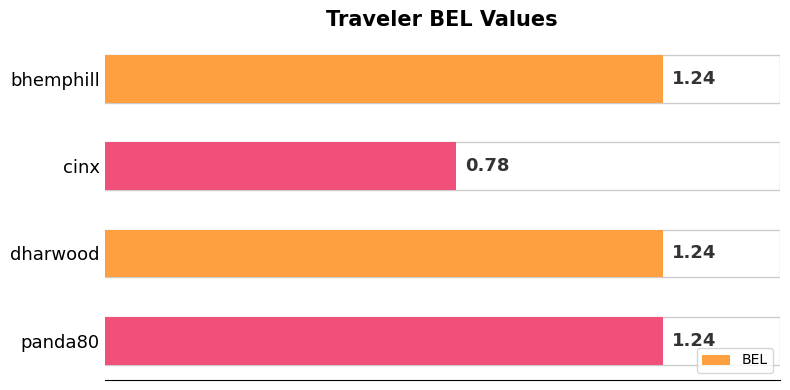

At which label is the value closest to 1?

cinx